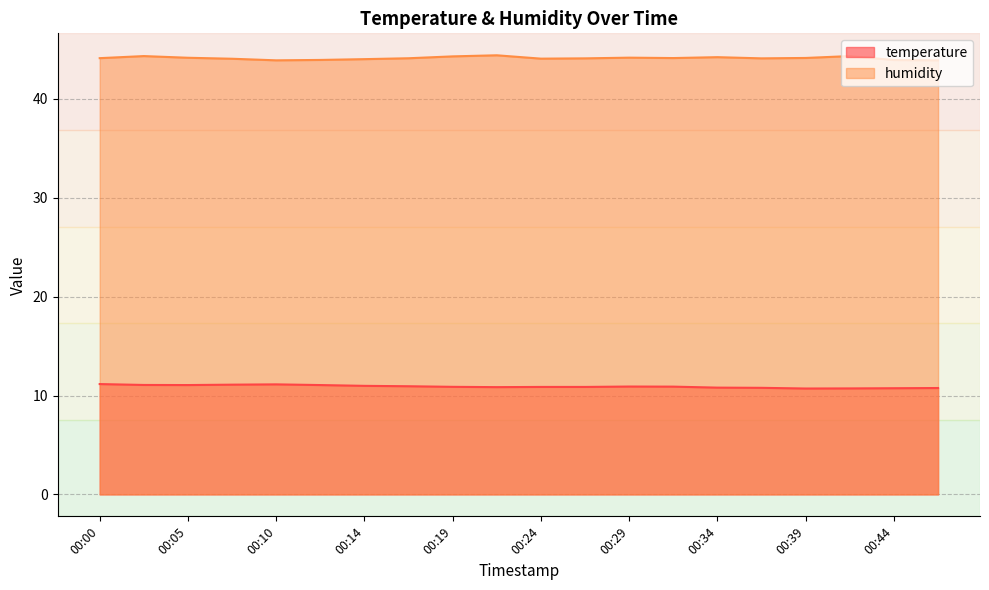

Which series has the largest total across all categories?

humidity